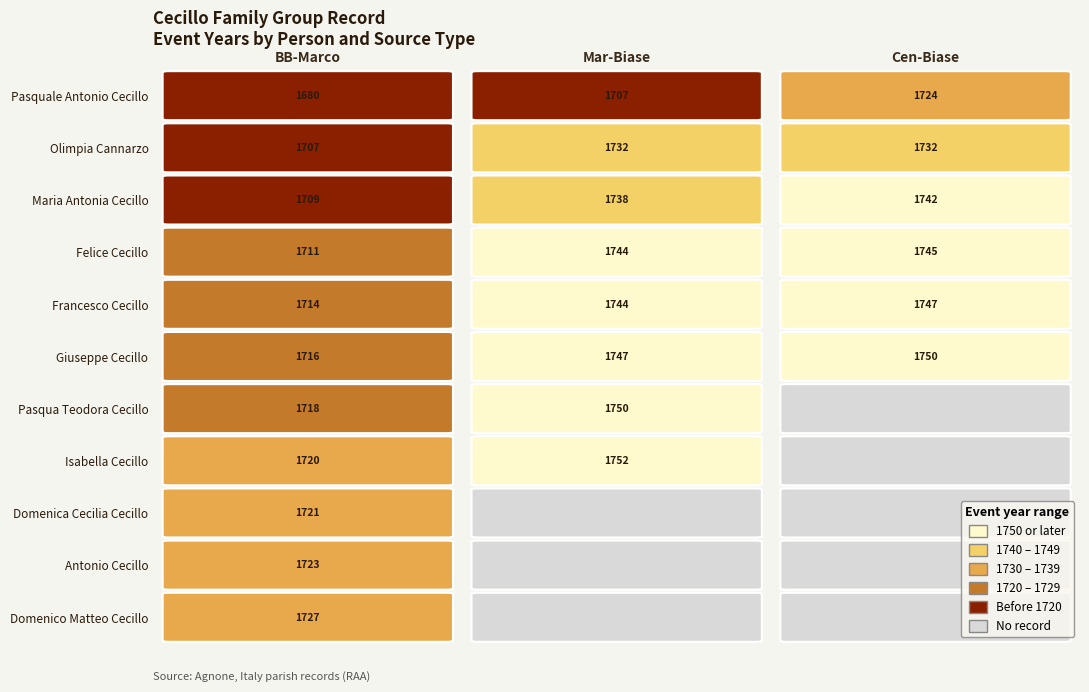

The Mar-Biase series shows 1744 at 4. True or false?

True